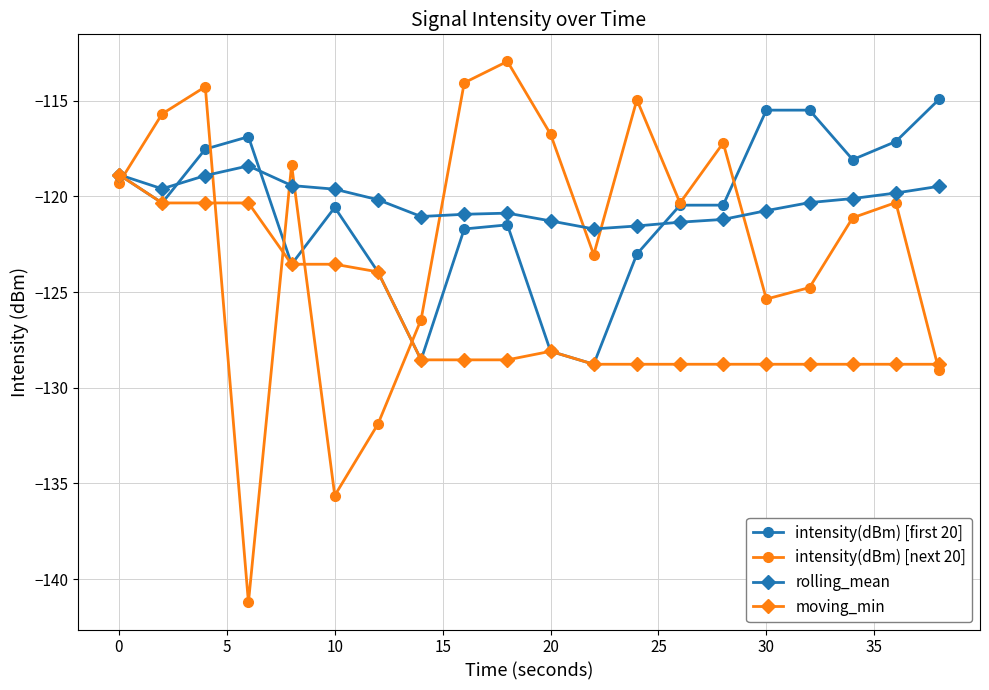

What is the value of the intensity(dBm) [next 20] point at the 20th from the left?

-129.1